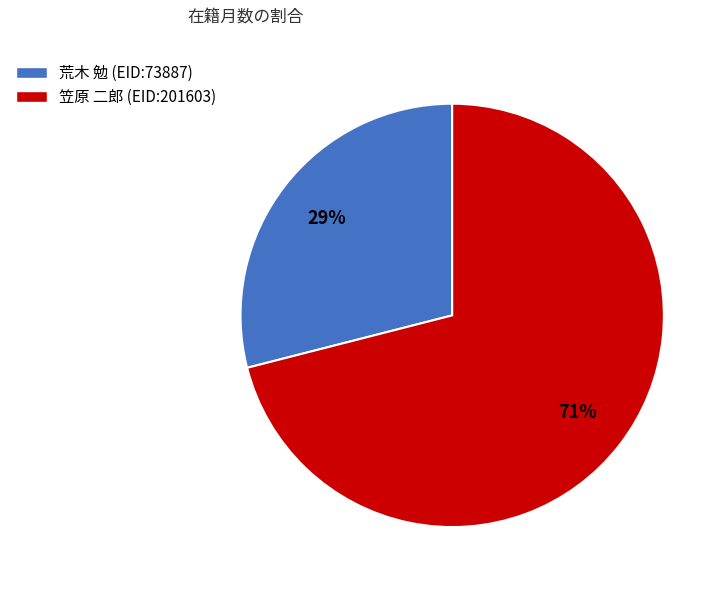

Which category accounts for the majority?

笠原 二郎 (EID:201603)